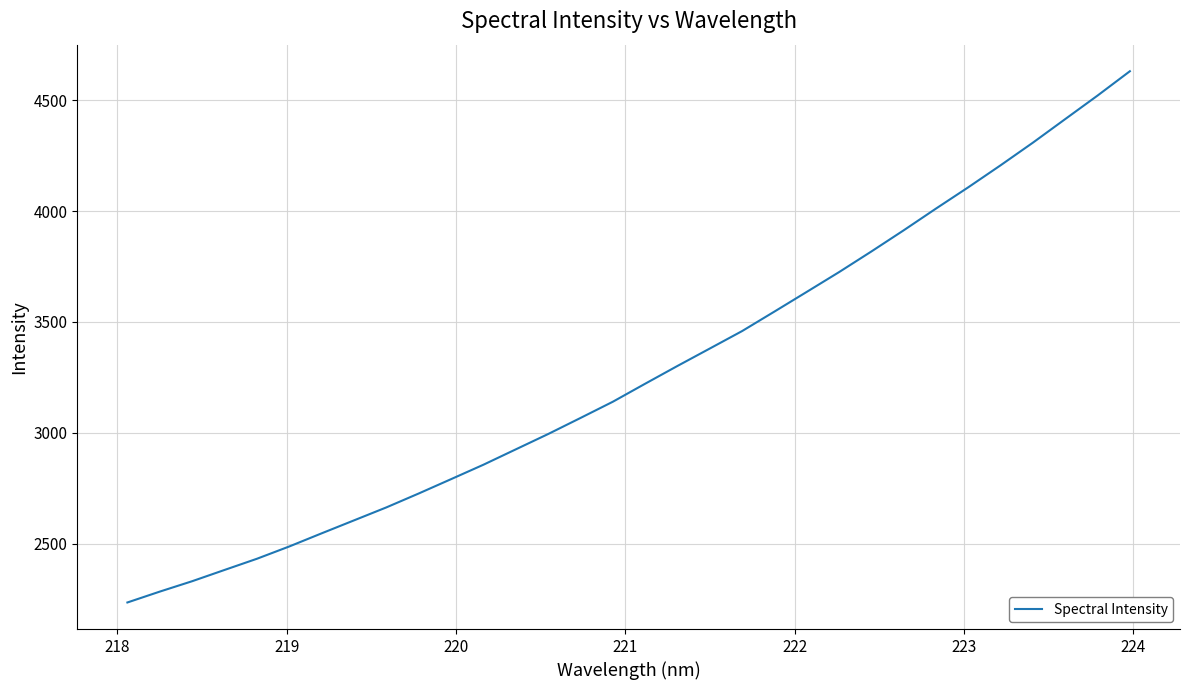

What is the greatest value displayed?

4631.1